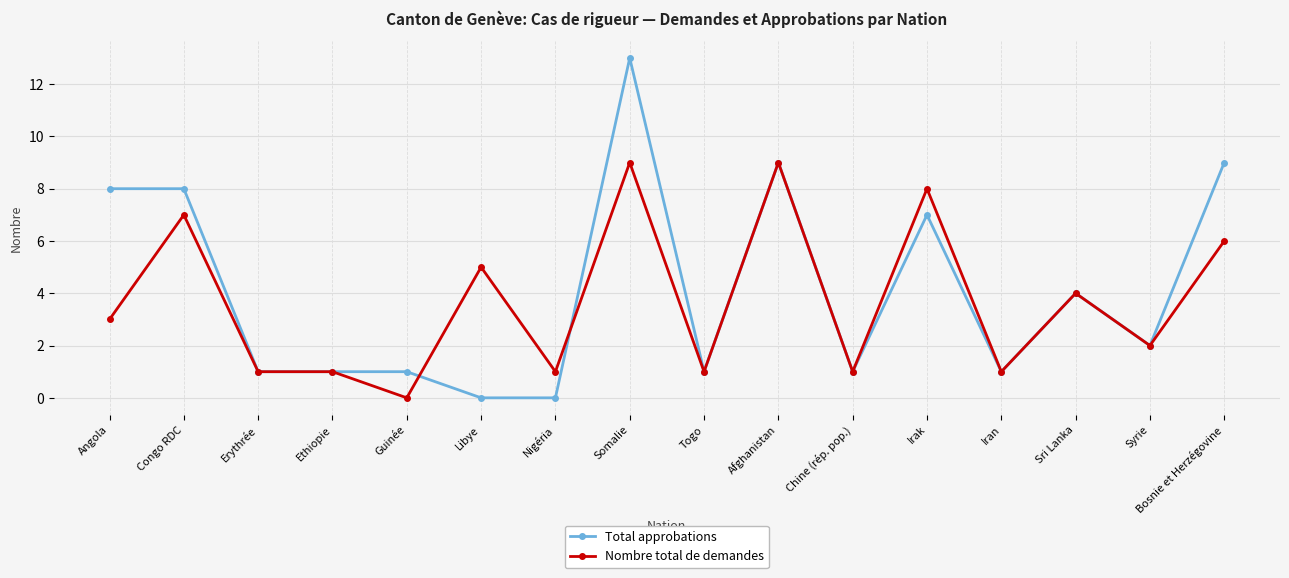

Where is Nombre total de demandes nearest to the value 4?

Sri Lanka